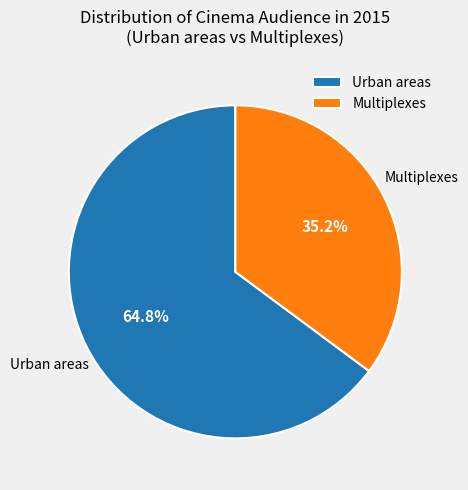

Which category accounts for the majority?

Urban areas